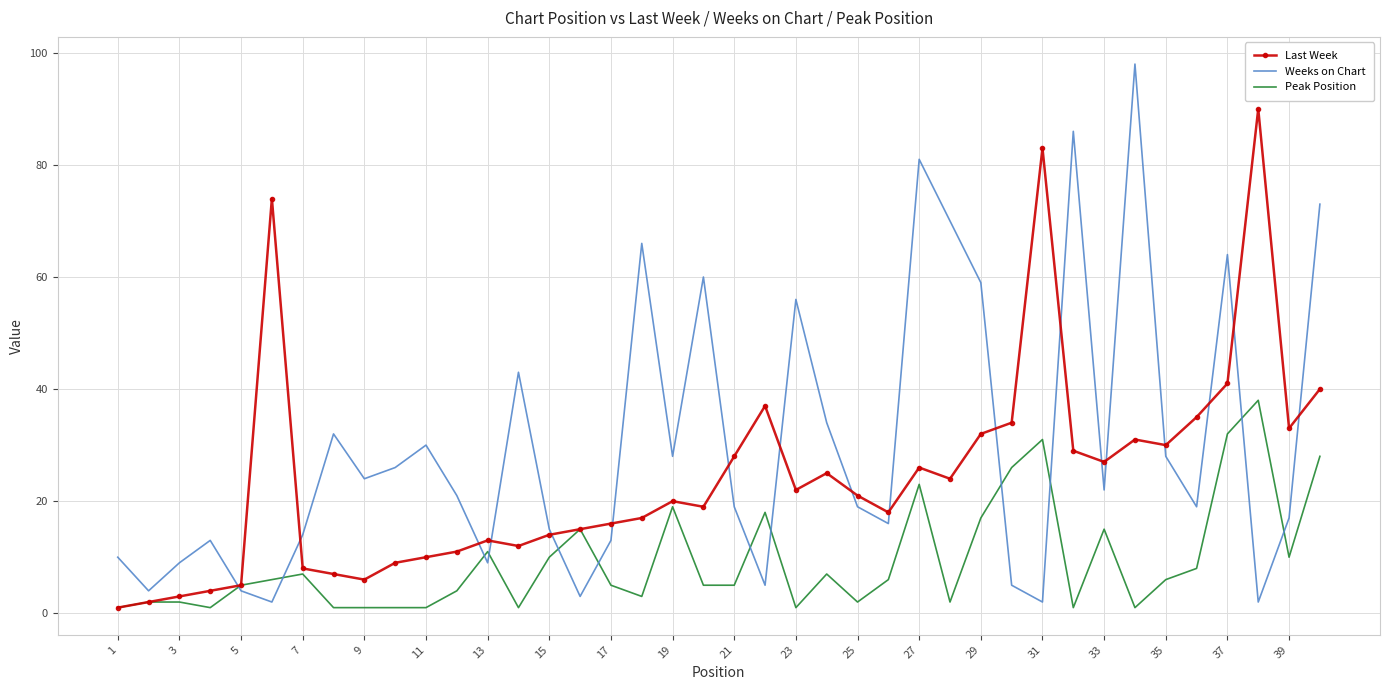

Which series has the largest range (max minus min)?

Weeks on Chart